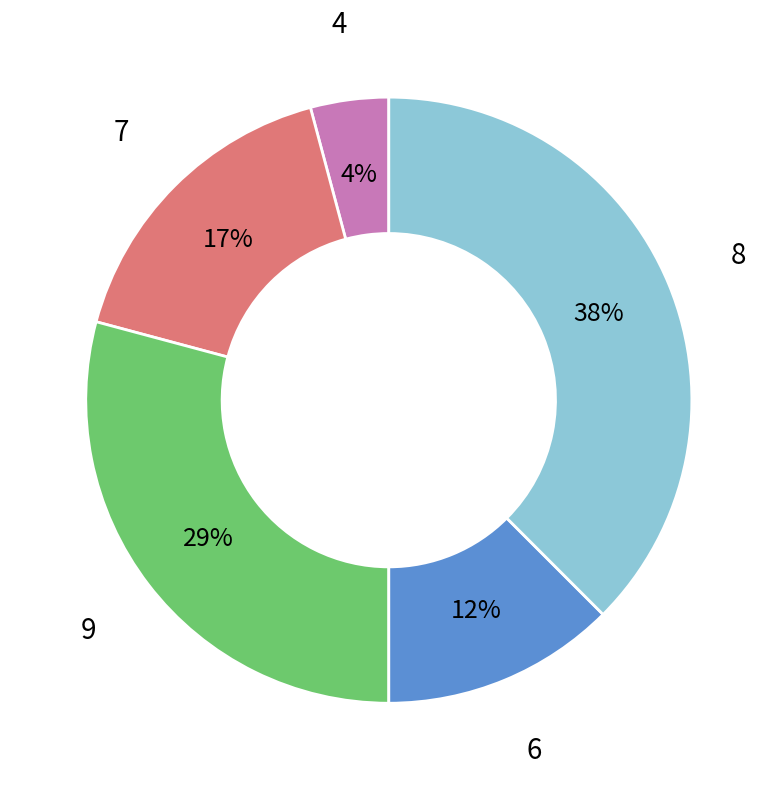

Rank the categories by value from highest to lowest.

8, 9, 7, 6, 4